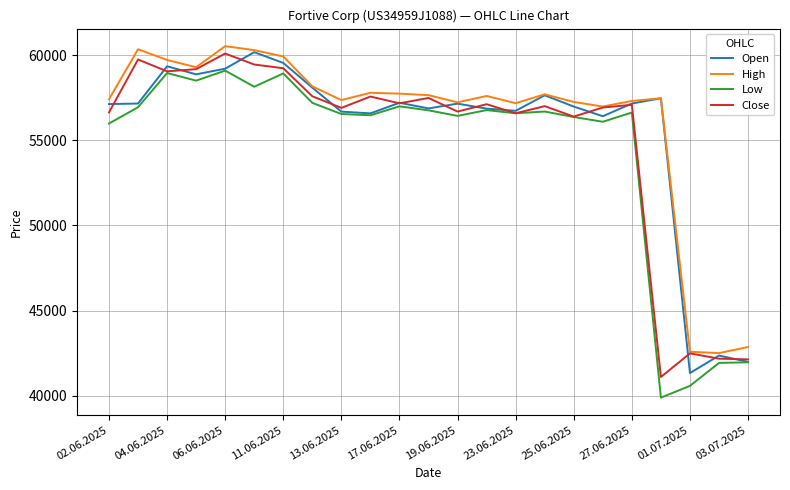

True or false: Low and High intersect in this chart.

False